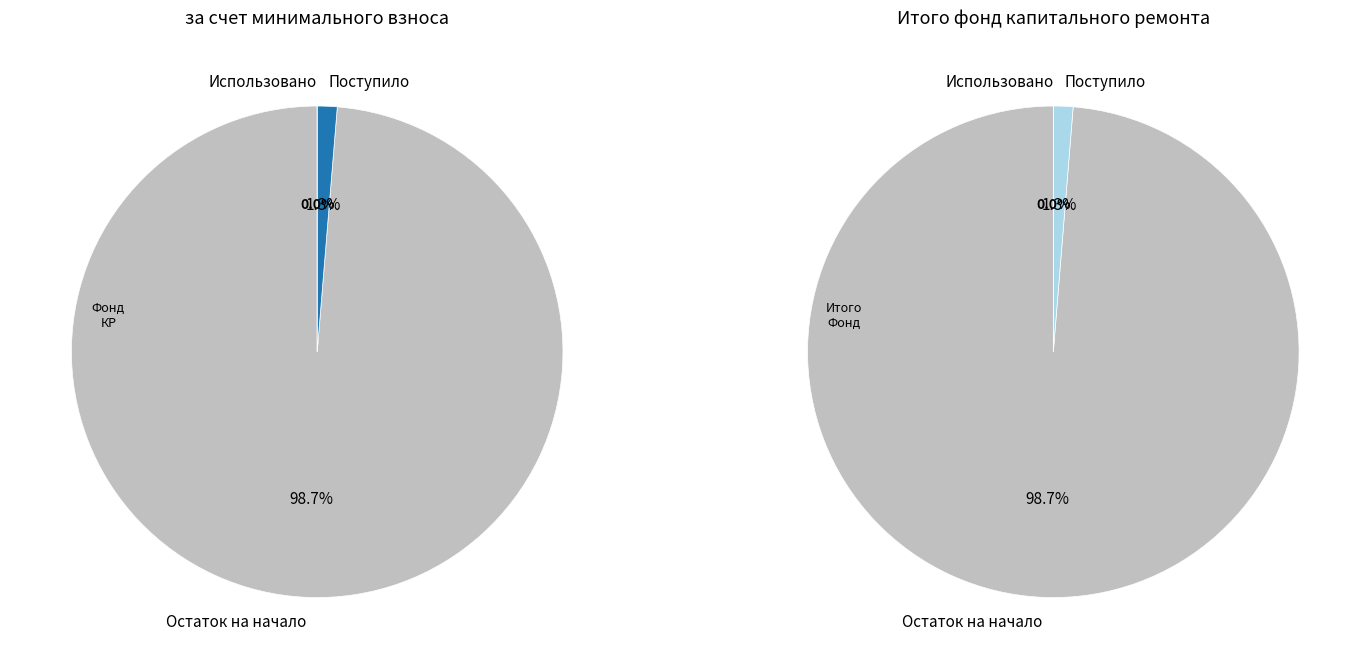

What is the smallest slice in the pie chart?

Использовано